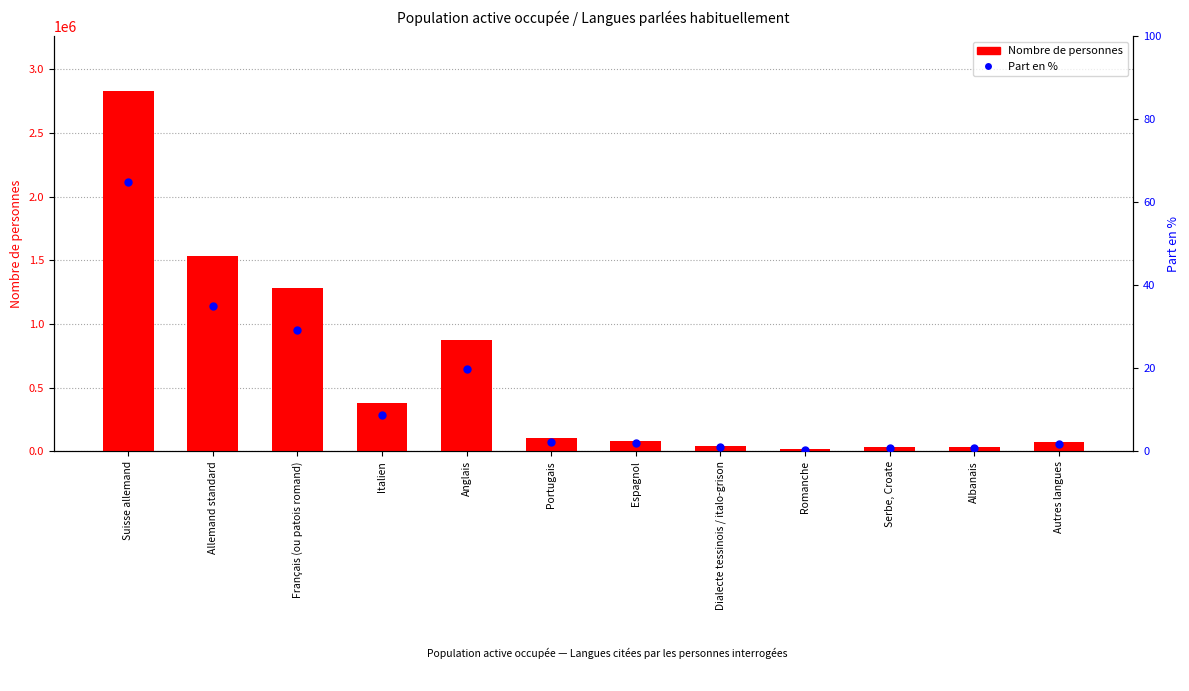

At which category is the sum across all series the highest?

Suisse allemand